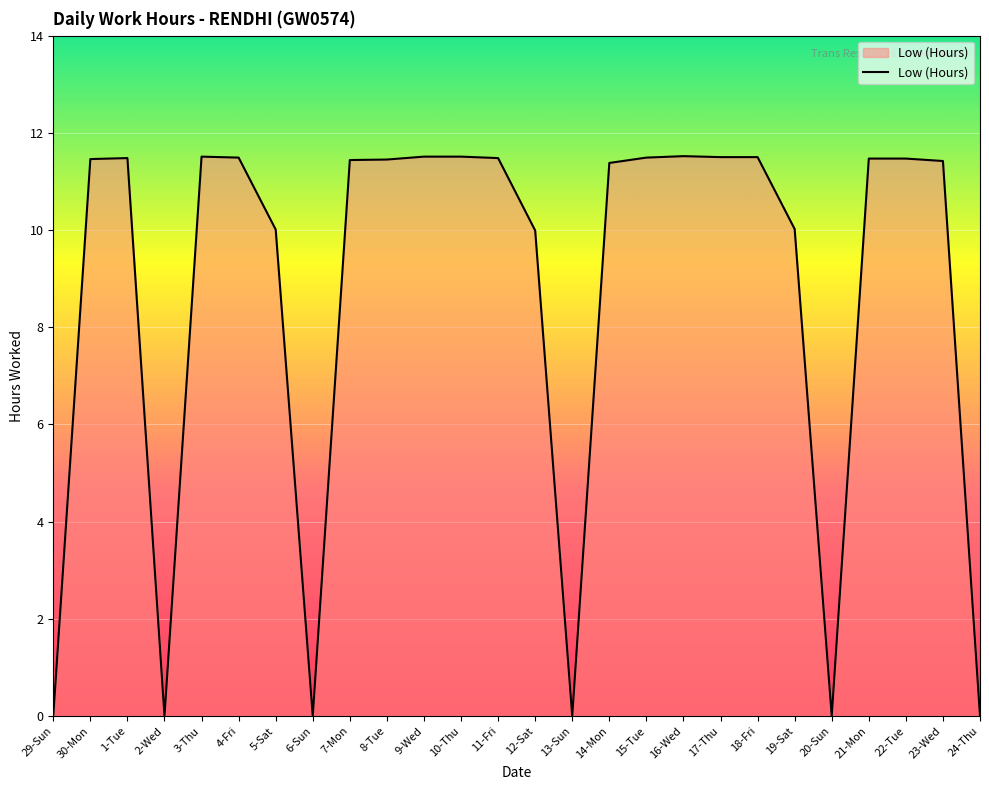

What position from the left is 4-Fri?

6